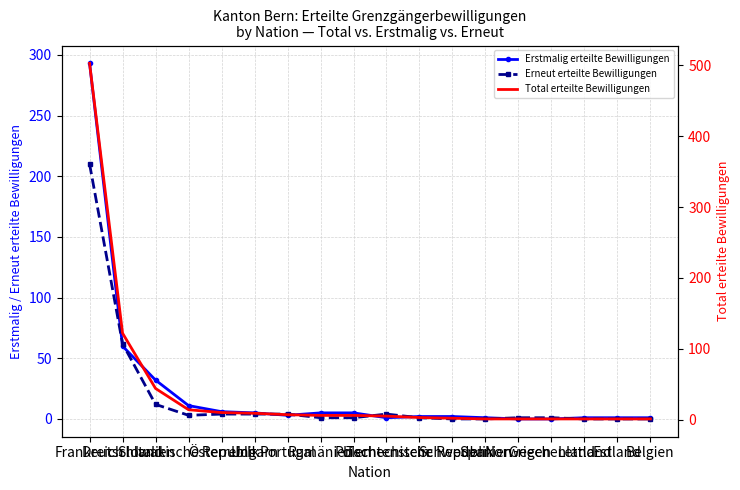

What is the difference between the second highest and minimum values in the Erstmalig erteilte Bewilligungen series?

60